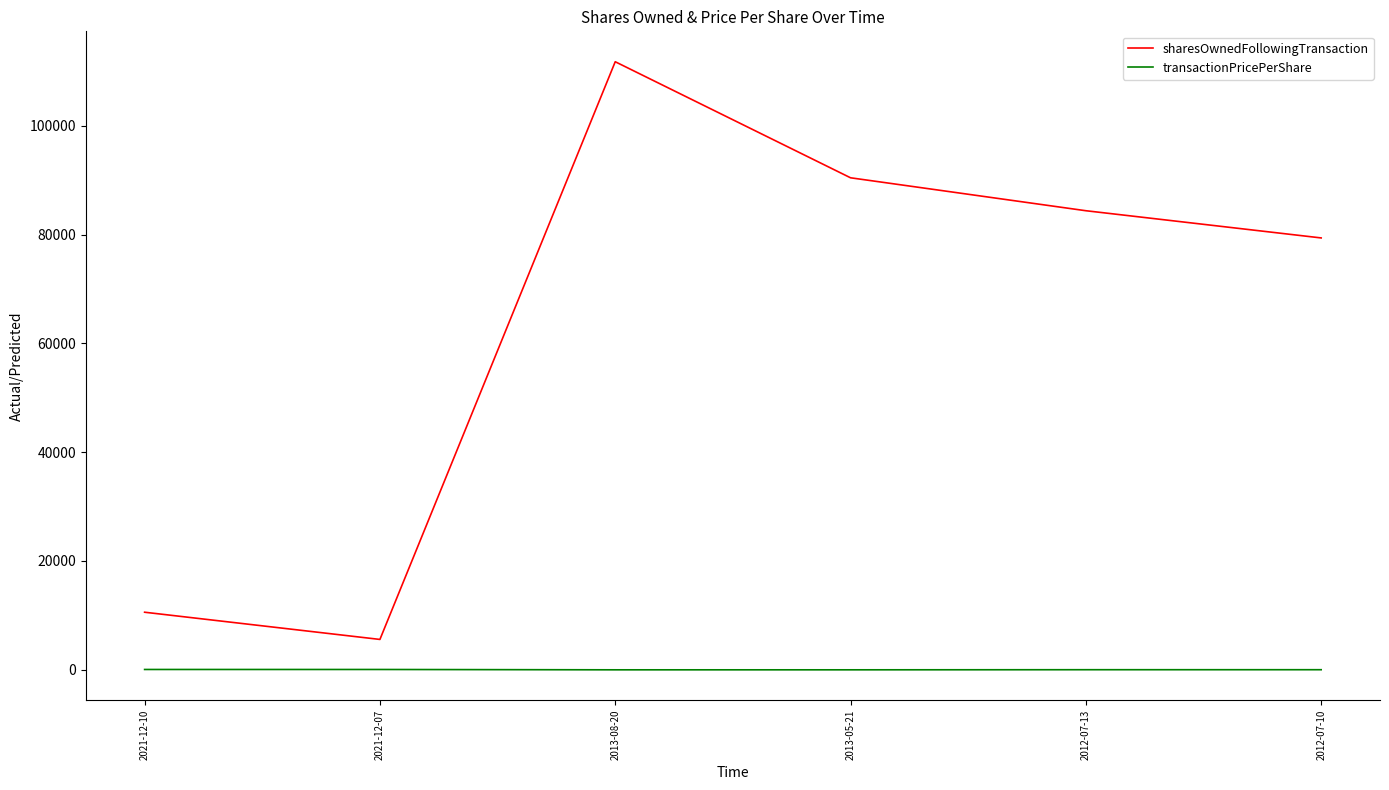

True or false: sharesOwnedFollowingTransaction and transactionPricePerShare intersect in this chart.

False